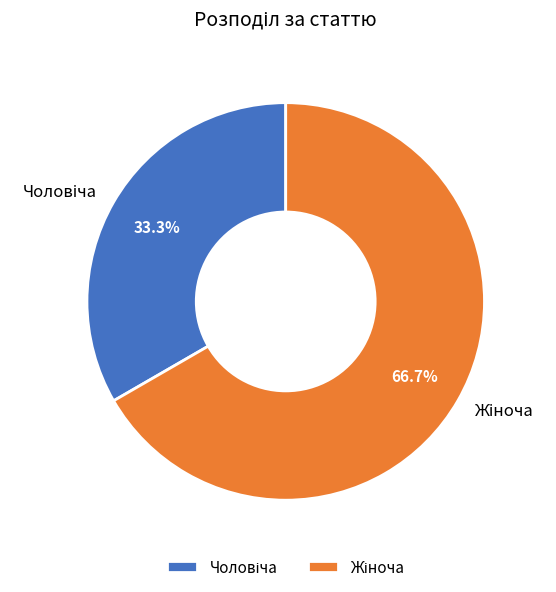

Count the number of slices in the pie.

2